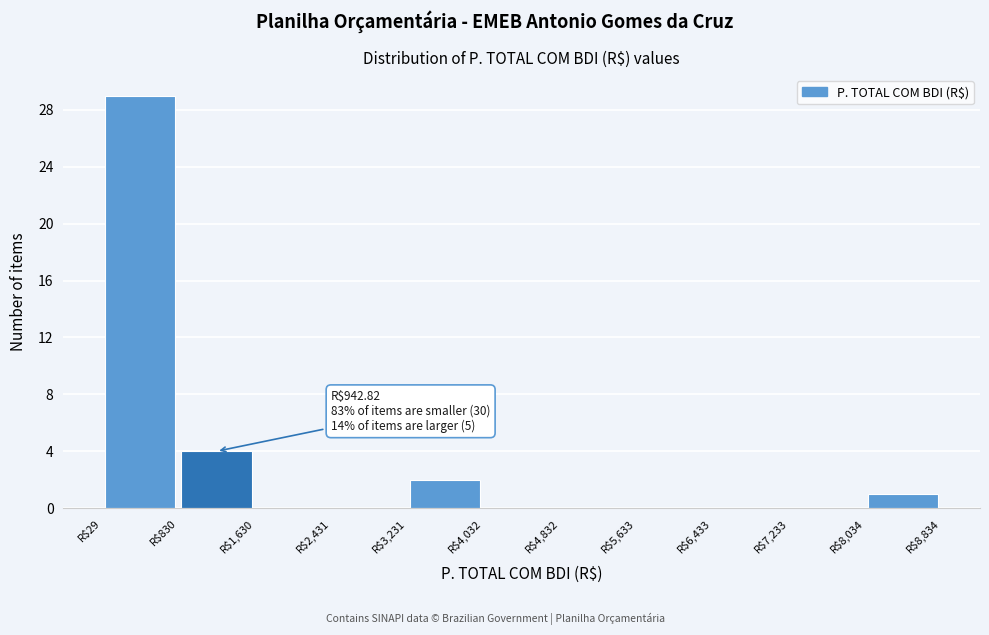

Over which range of the x-axis is the bar tallest?

0 to 800